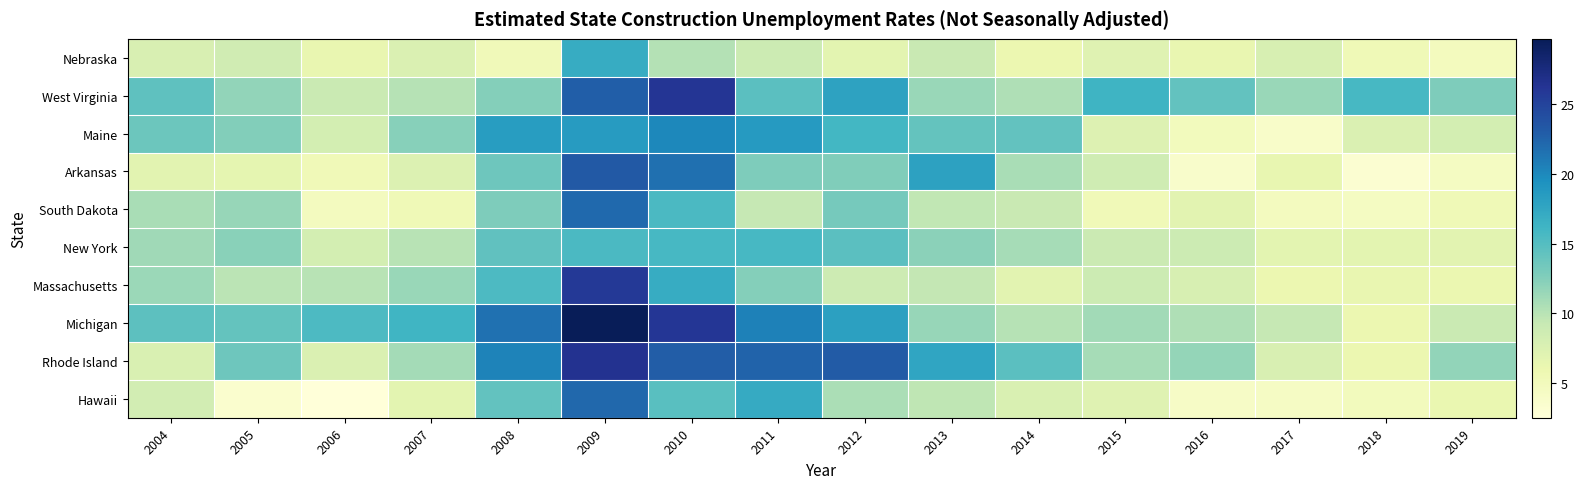

Which series has the largest total across all categories?

Michigan